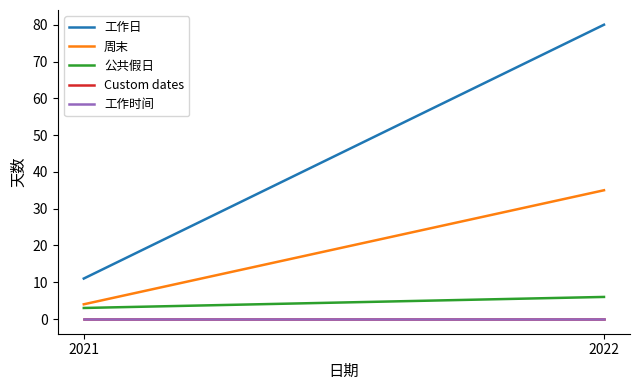

What is the value of the 工作日 point at the 2nd from the left?

80